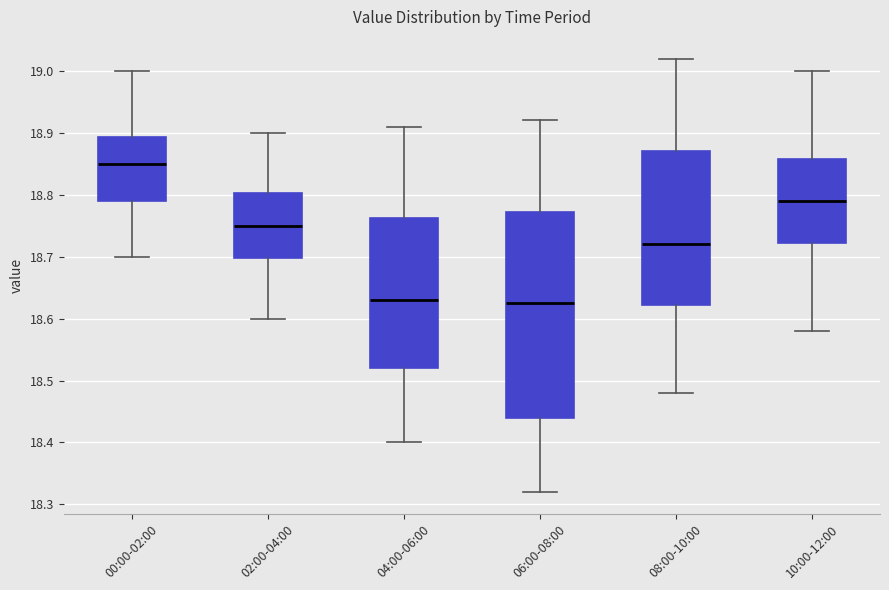

Comparing the boxes themselves (not the whiskers), which one is the tallest?

06:00-08:00